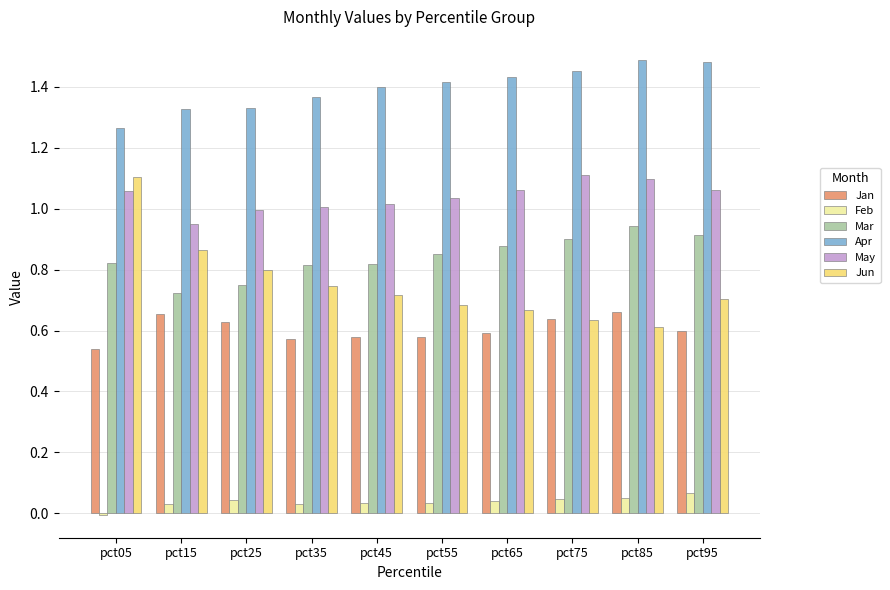

Where is Feb nearest to the value 0?

pct05